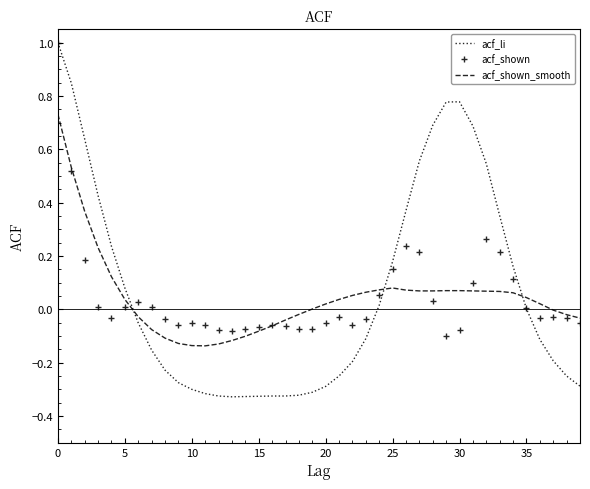

Which series has the largest range (max minus min)?

acf_li